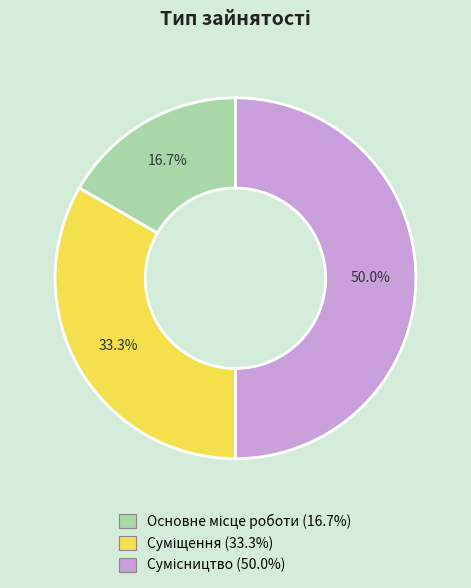

To the nearest percent, what is the difference between the largest and smallest slice percentages?

33%